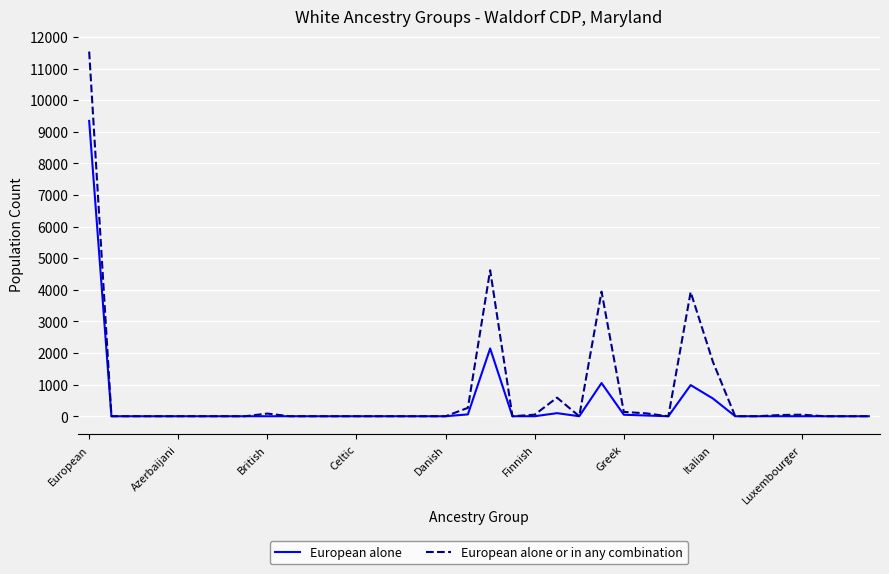

Rank the series by their maximum value, from lowest to highest.

European alone, European alone or in any combination